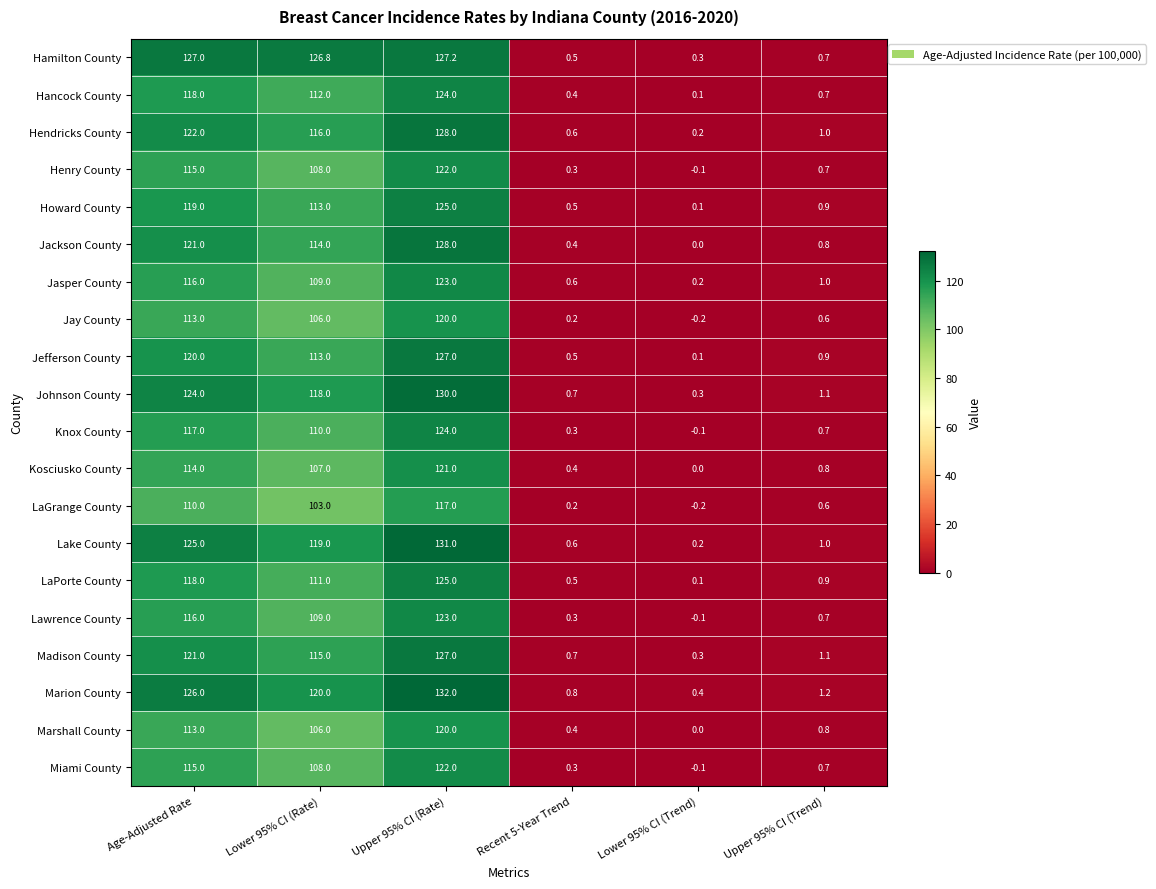

What is the difference between the highest and lowest values at Recent 5-Year Trend?

0.6